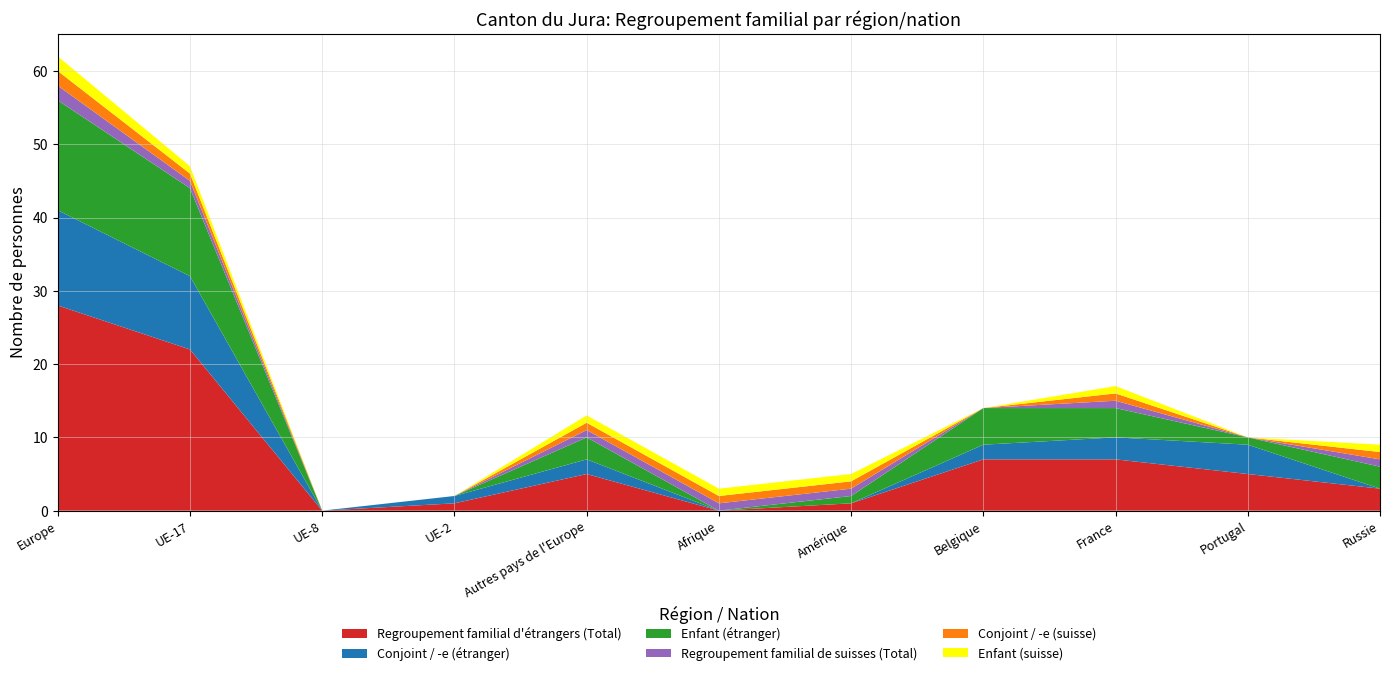

Reading left to right, what are all the values shown in this chart?

Regroupement familial d'étrangers (Total): 28	22	0	1	5	0	1	7	7	5	3
Conjoint / -e (étranger): 13	10	0	1	2	0	0	2	3	4	0
Enfant (étranger): 15	12	0	0	3	0	1	5	4	1	3
Regroupement familial de suisses (Total): 2	1	0	0	1	1	1	0	1	0	1
Conjoint / -e (suisse): 2	1	0	0	1	1	1	0	1	0	1
Enfant (suisse): 2	1	0	0	1	1	1	0	1	0	1